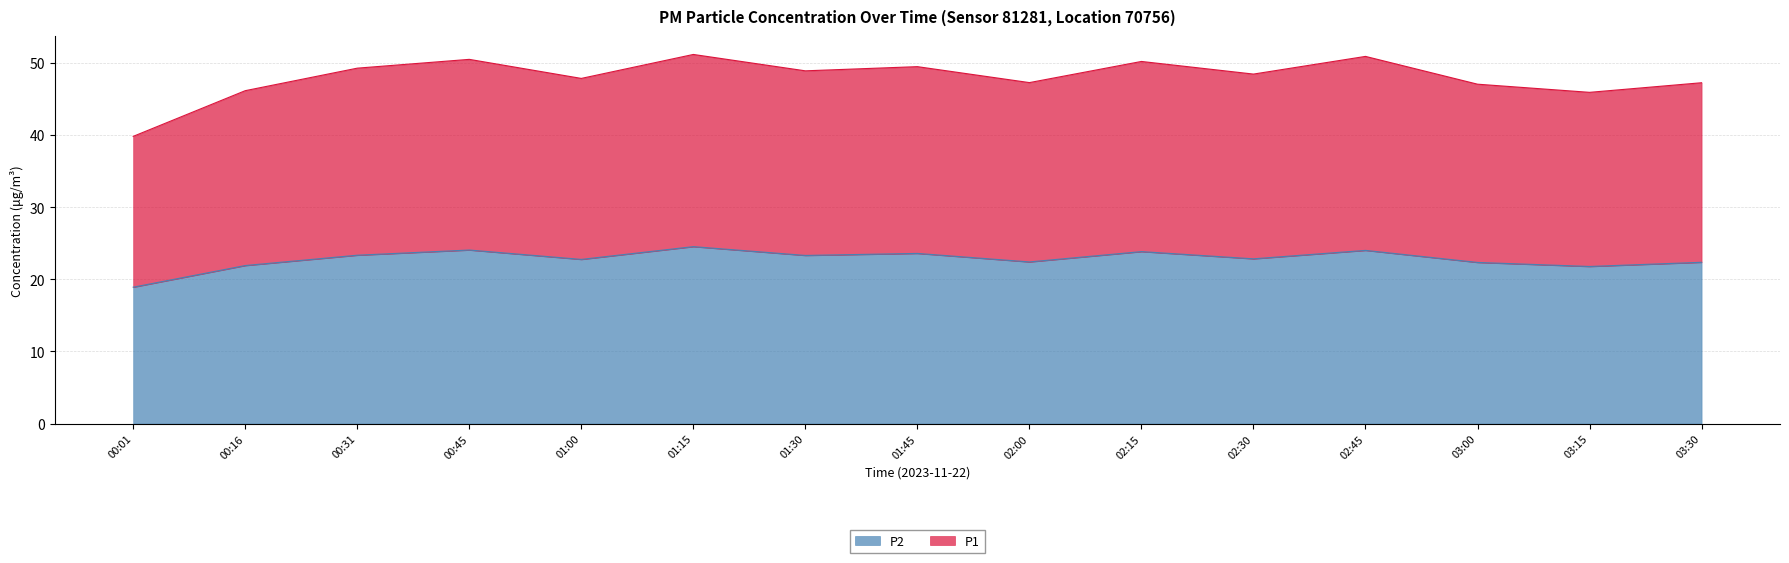

Is it true that P1 equals 47.2 at 03:30?

True